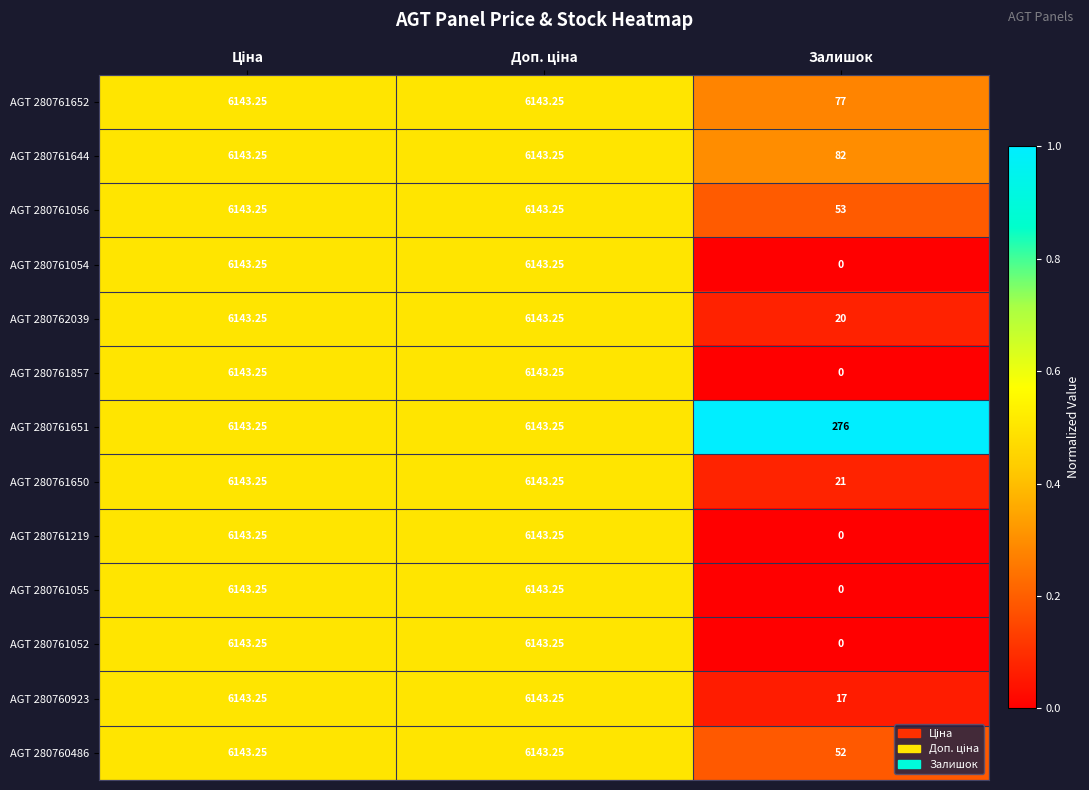

At which label is AGT 280761651 closest to 3209?

Залишок